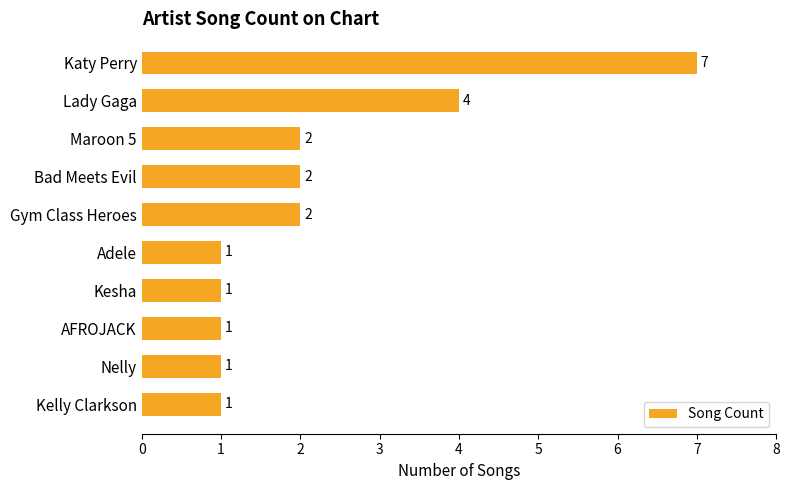

At which category does the chart reach its peak across all series?

Katy Perry